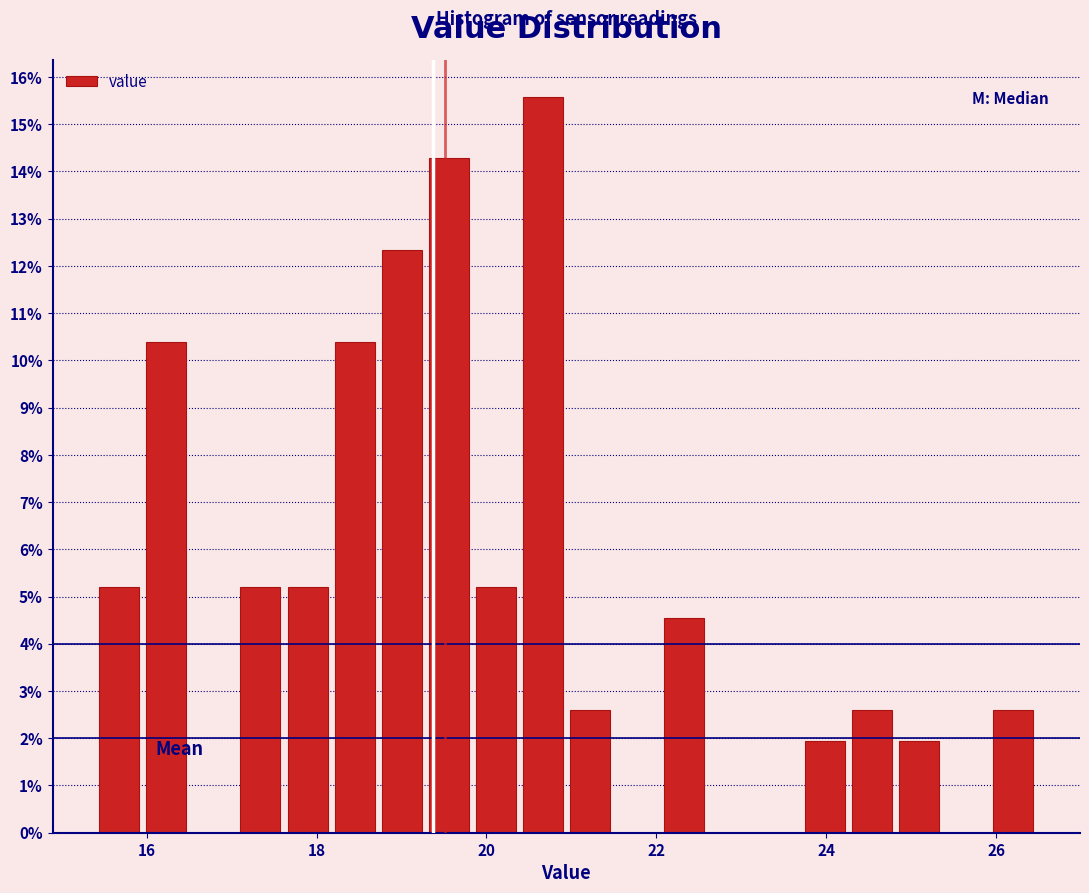

Around what value on the x-axis is the tallest bar? Give the approximate position of its centre, as read against the axis.

20.6